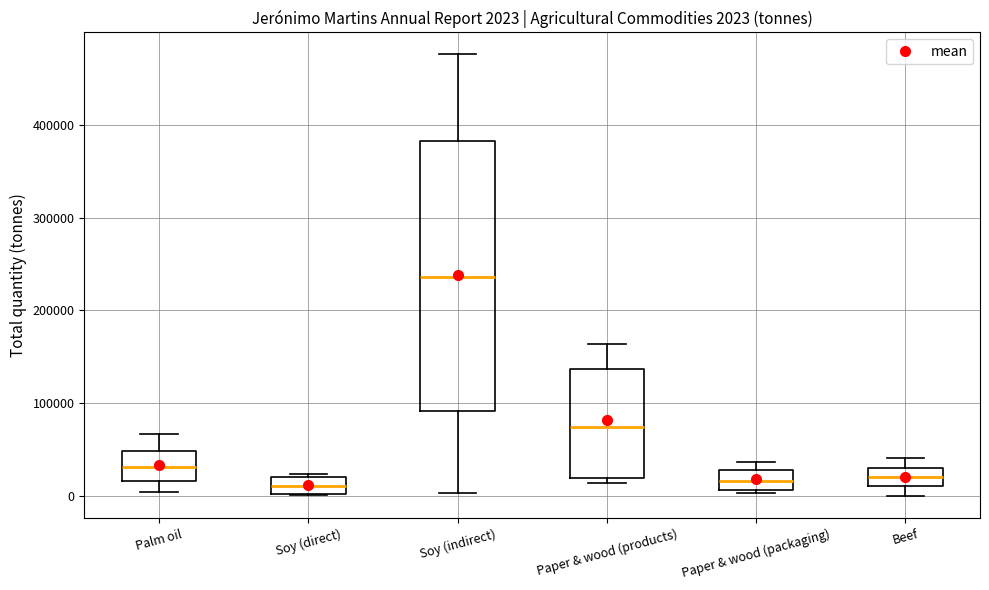

Which box is the tallest, from its lower edge to its upper edge?

Soy (indirect)